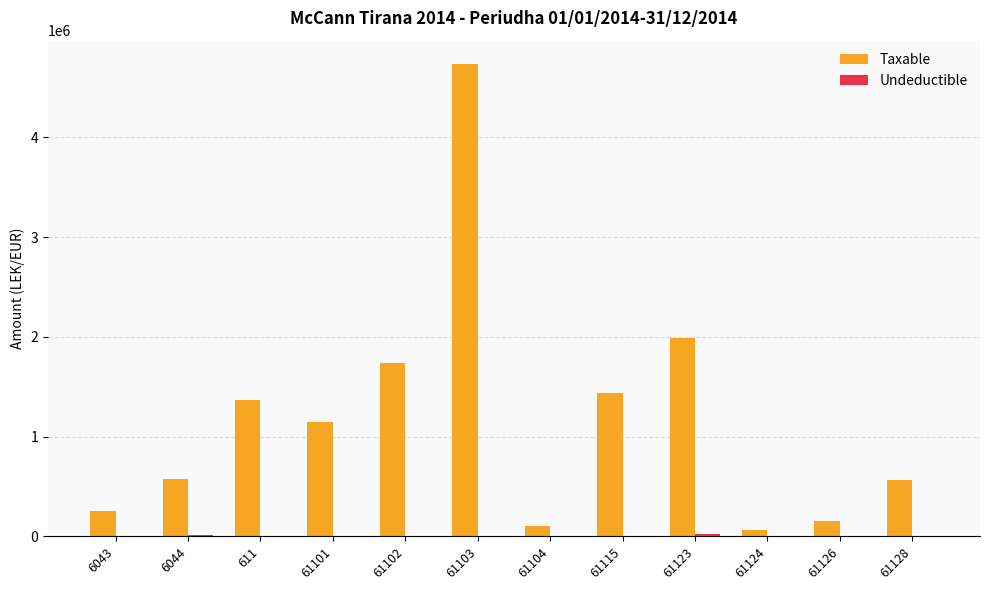

At which category is the sum across all series the highest?

61103